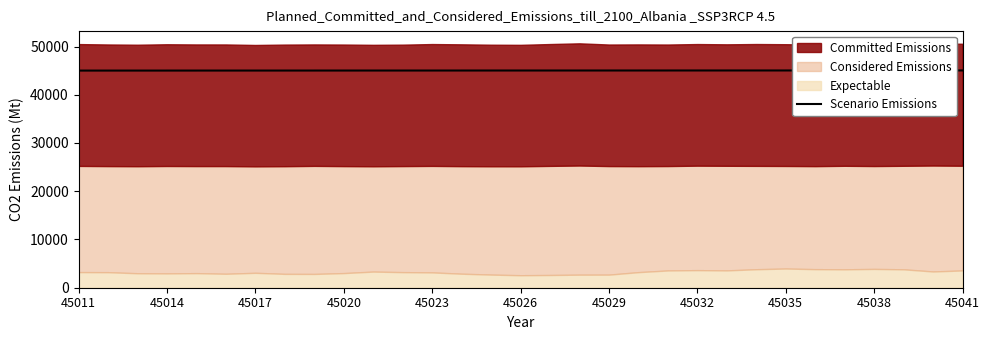

Is it true that Scenario Emissions equals 69778 at 45041?

False